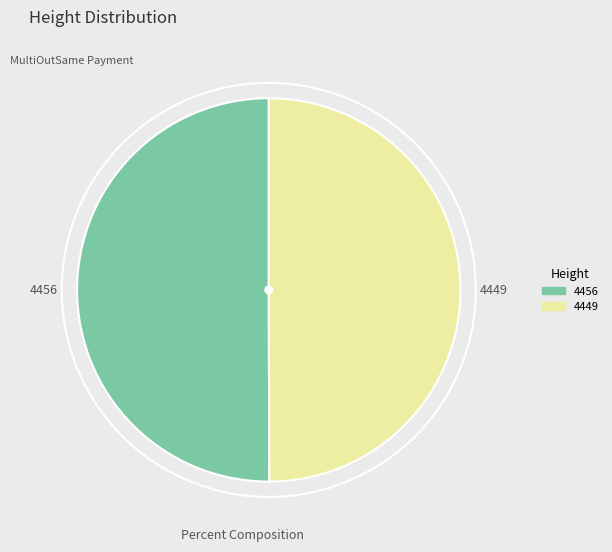

The 4456 slice represents 50% of the pie. True or false?

True